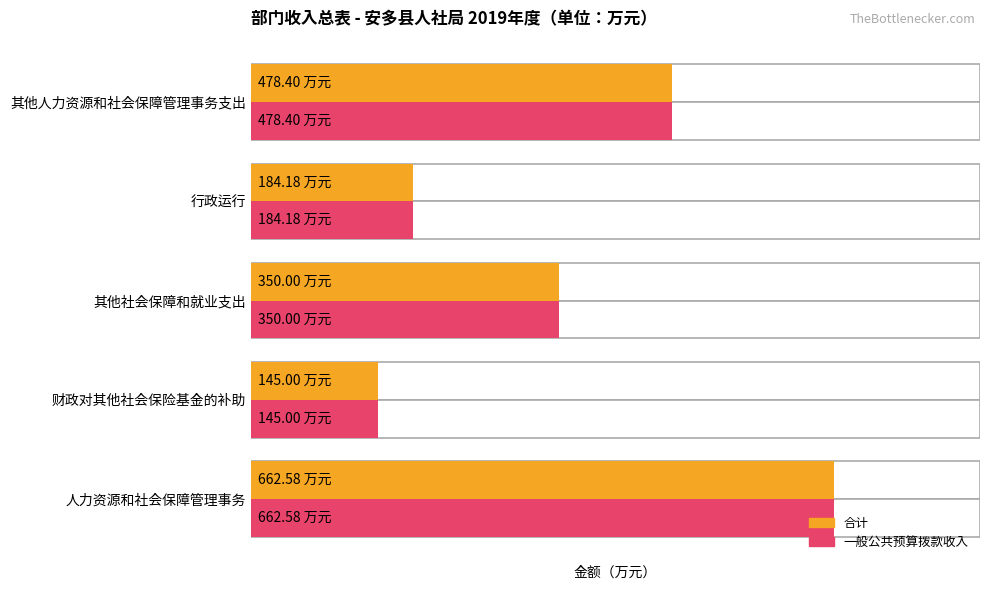

Is the value of 一般公共预算拨款收入 at 行政运行 greater than the value of 合计 at 财政对其他社会保险基金的补助?

Yes